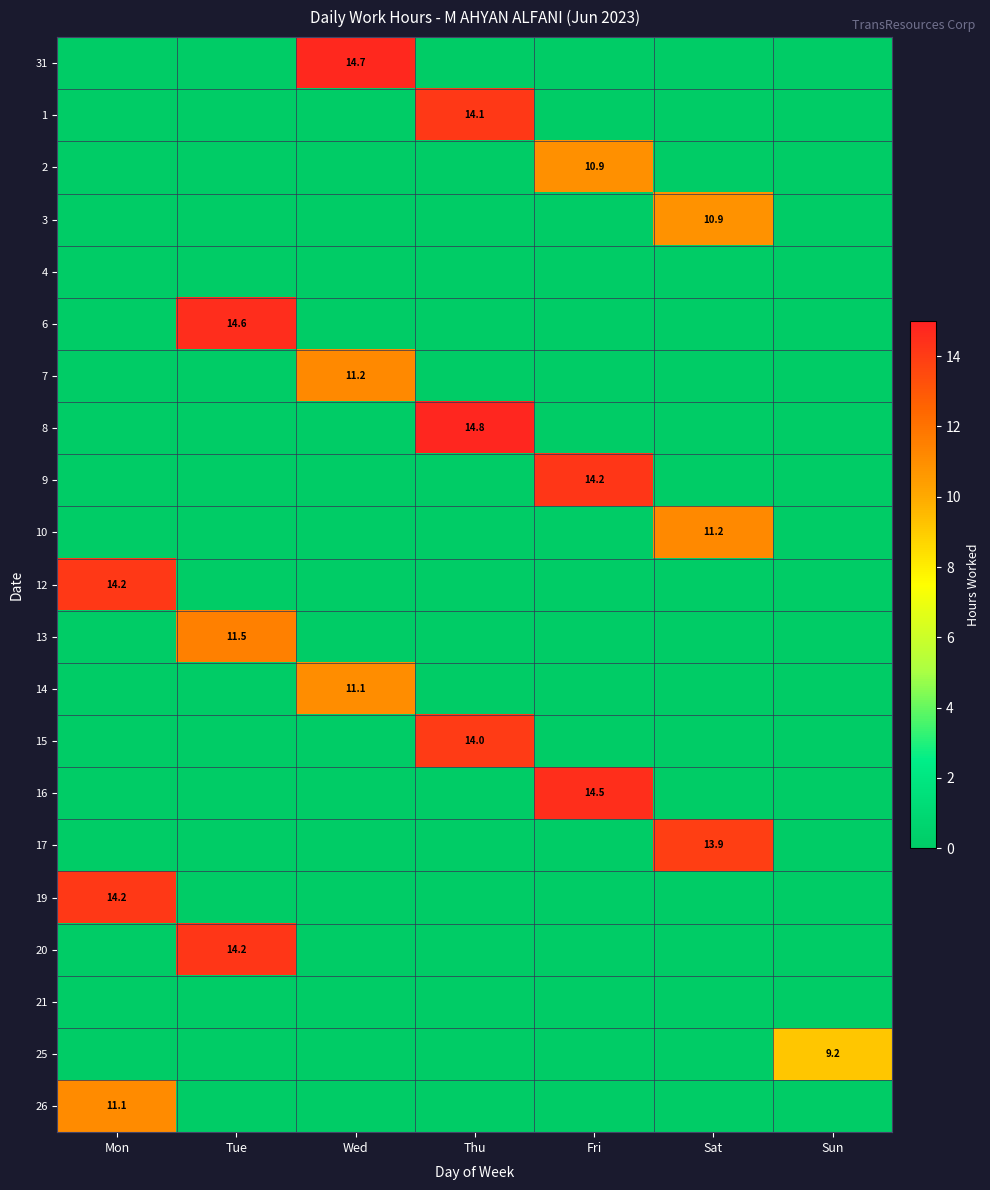

Rank the series by their maximum value, from highest to lowest.

8, 31, 6, 16, 20, 9, 19, 12, 1, 15, 17, 13, 7, 10, 26, 14, 2, 3, 25, 4, 21